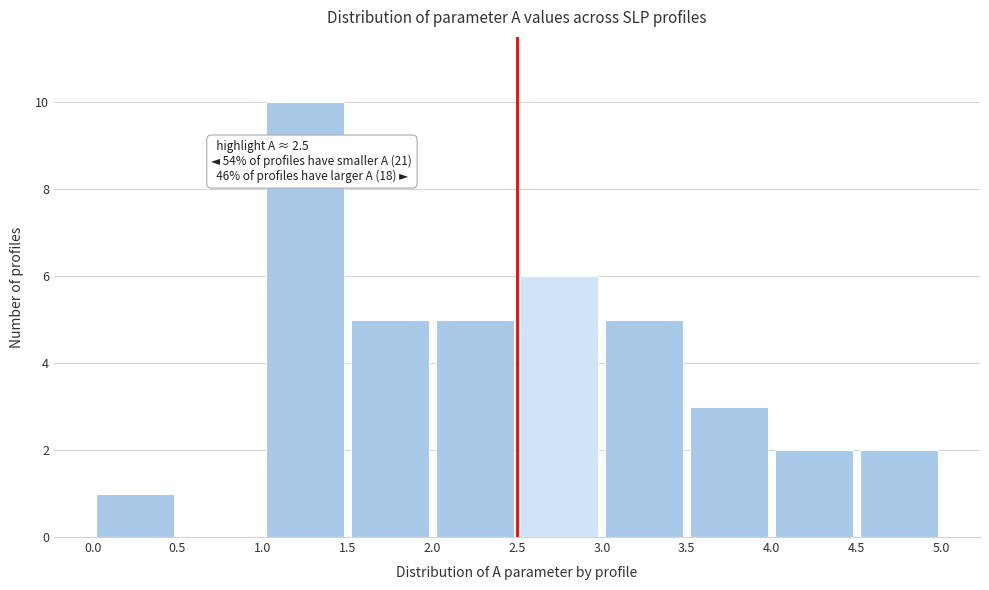

Over which range of the x-axis is the bar tallest?

1.0 to 1.5